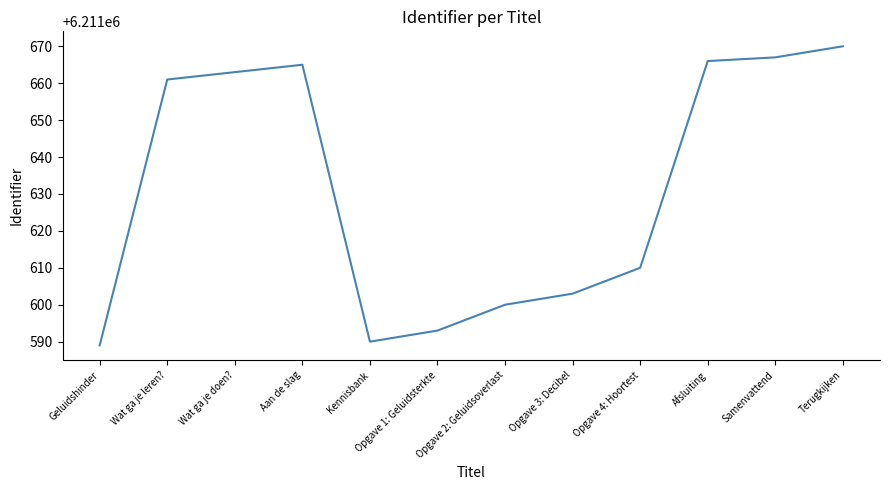

Count the number of data series in this chart.

1